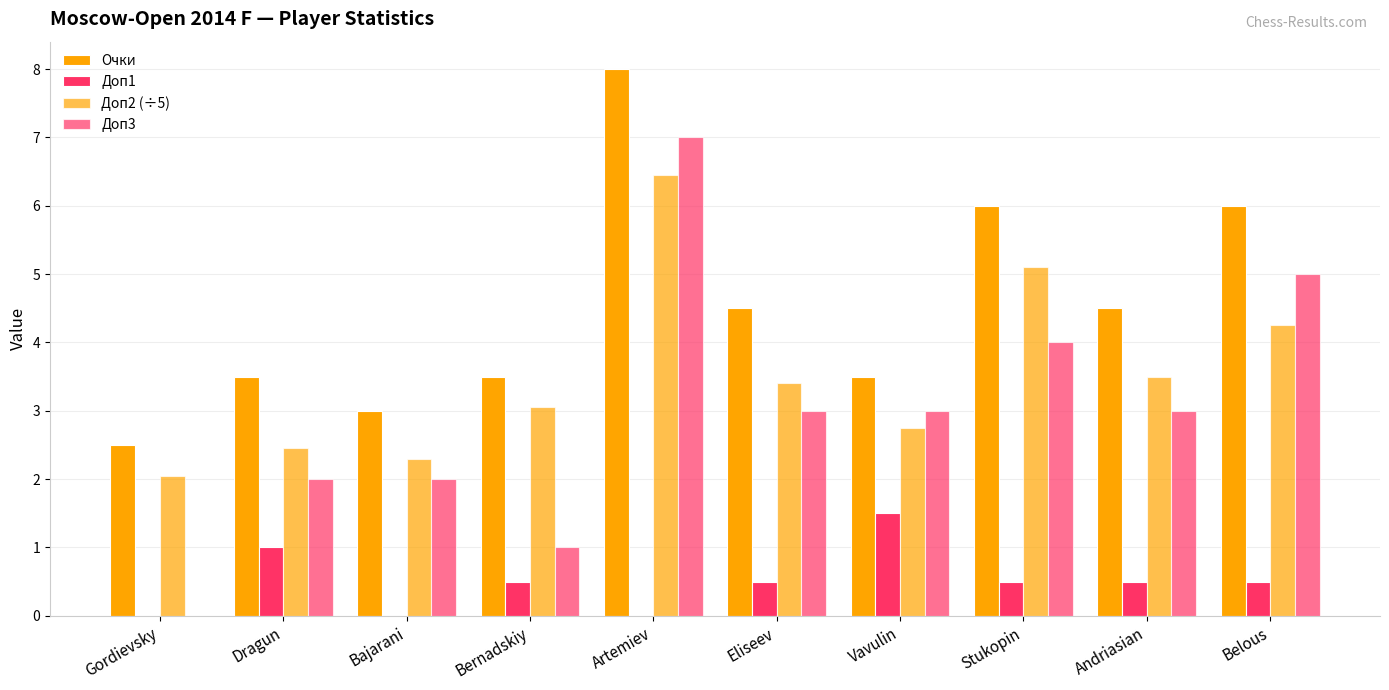

At which label does Доп1 reach its peak?

Vavulin